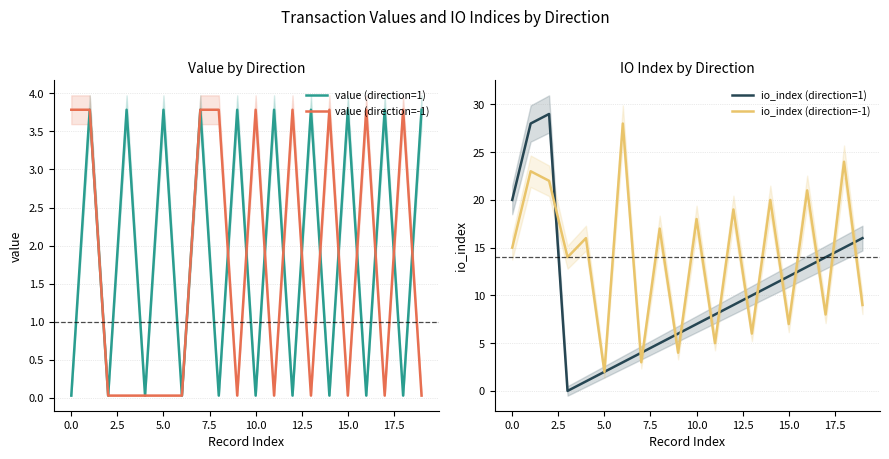

Is it true that value (direction=-1) equals 5.9 at 0.0?

False